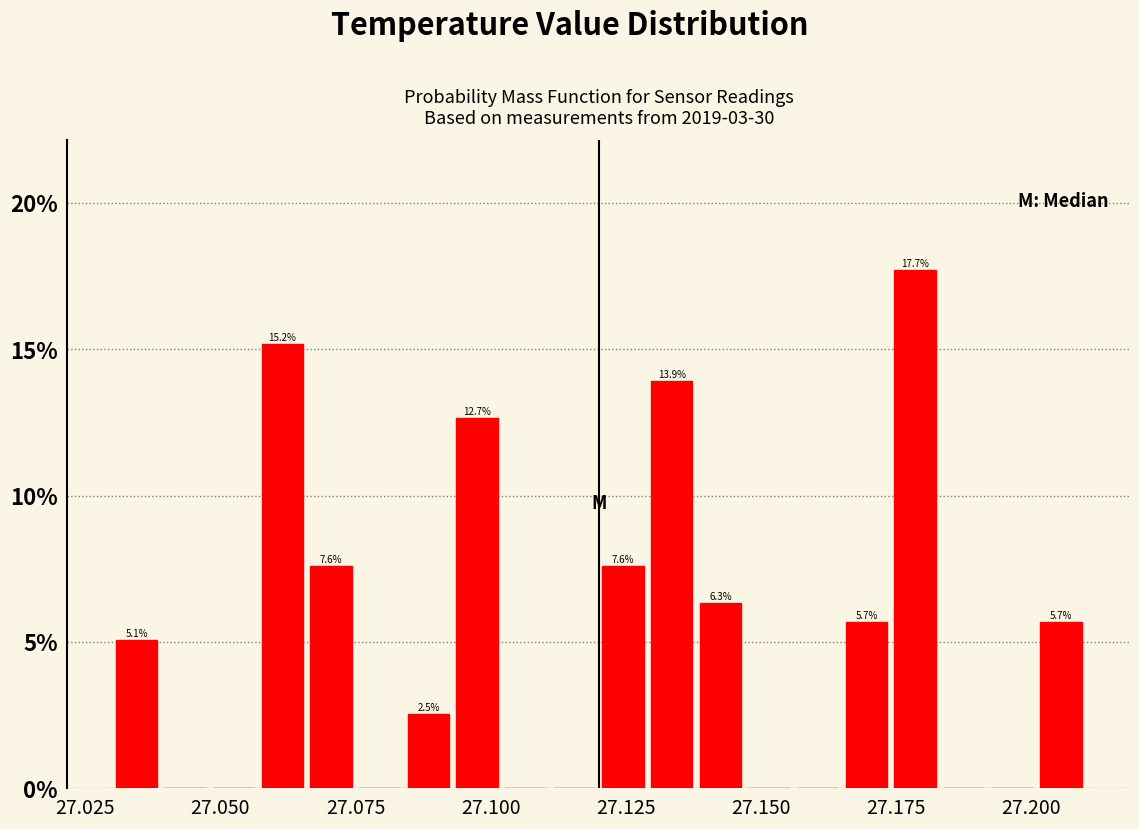

Read against the x-axis, roughly where is the centre of the tallest bar?

27.180